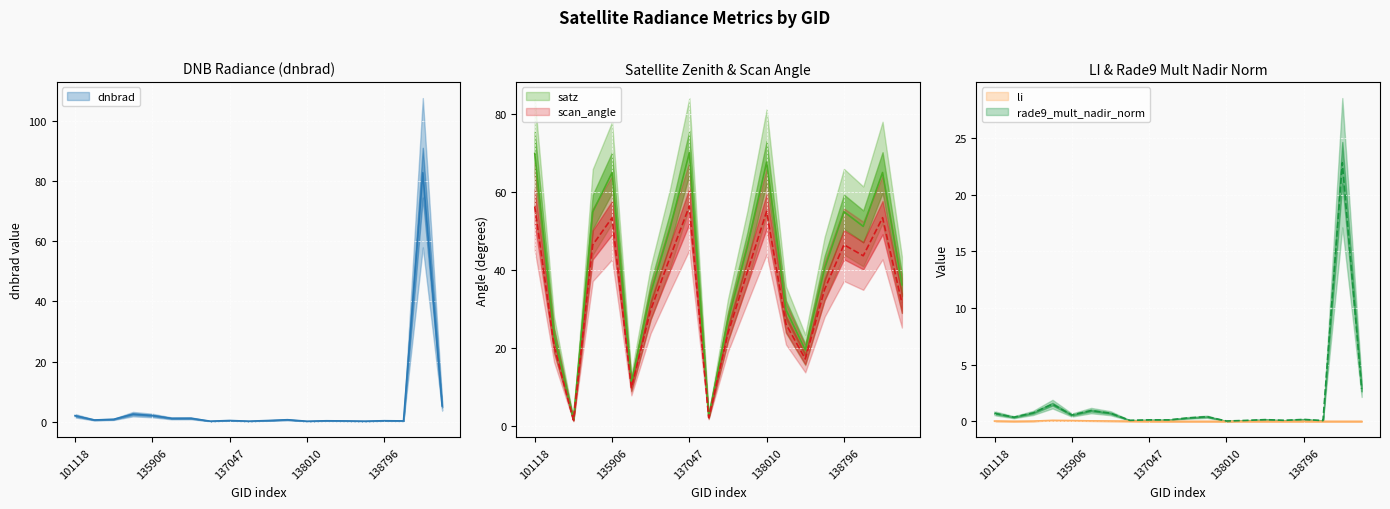

What is the highest value of the li series?

0.1